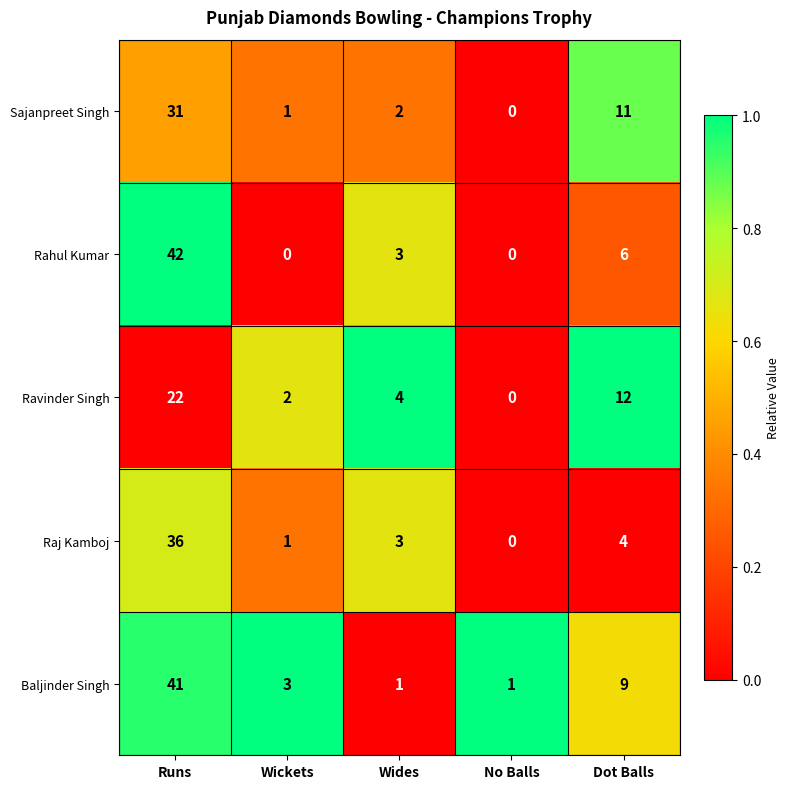

The Raj Kamboj series shows 2 at Wickets. True or false?

False